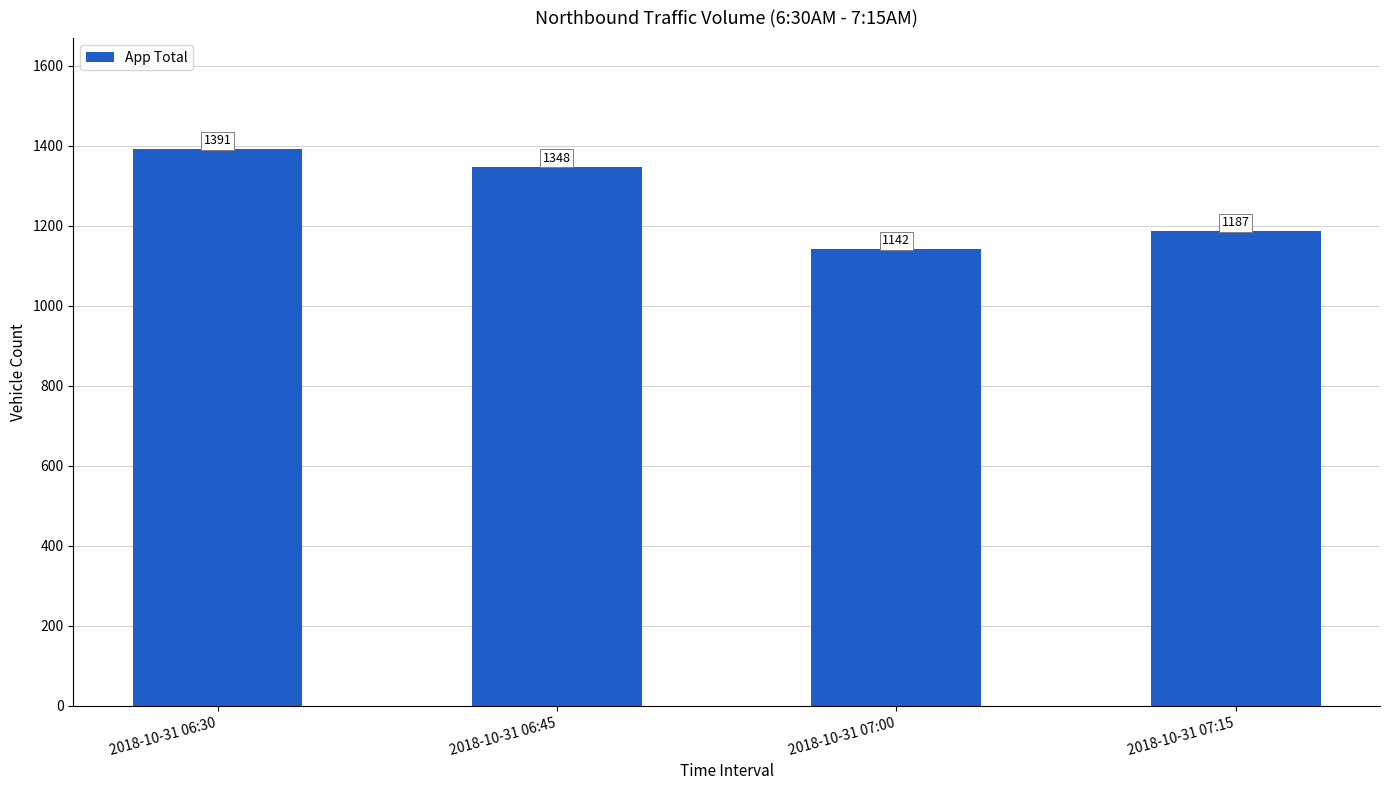

Reading left to right, extract all data points from this chart.

2018-10-31 06:30=1391	2018-10-31 06:45=1348	2018-10-31 07:00=1142	2018-10-31 07:15=1187